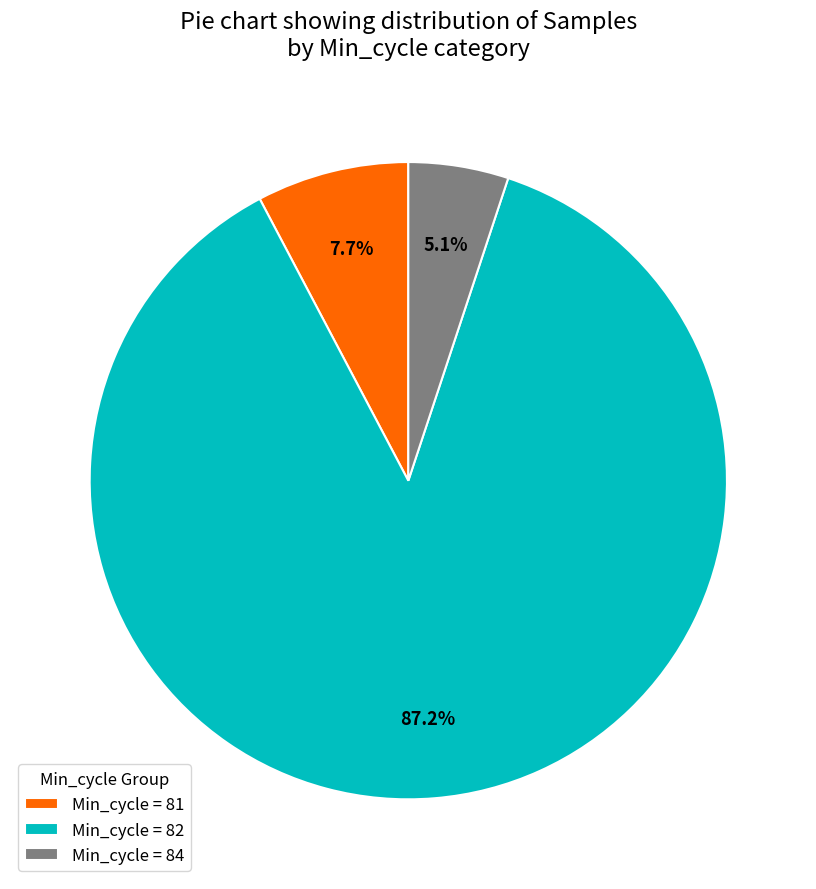

Combined, do Min_cycle = 84 and Min_cycle = 81 account for over 50%?

No